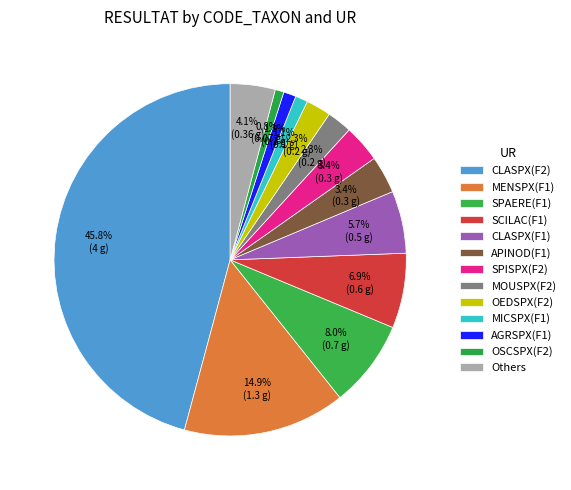

Is CLASPX(F2) the majority of the pie?

No